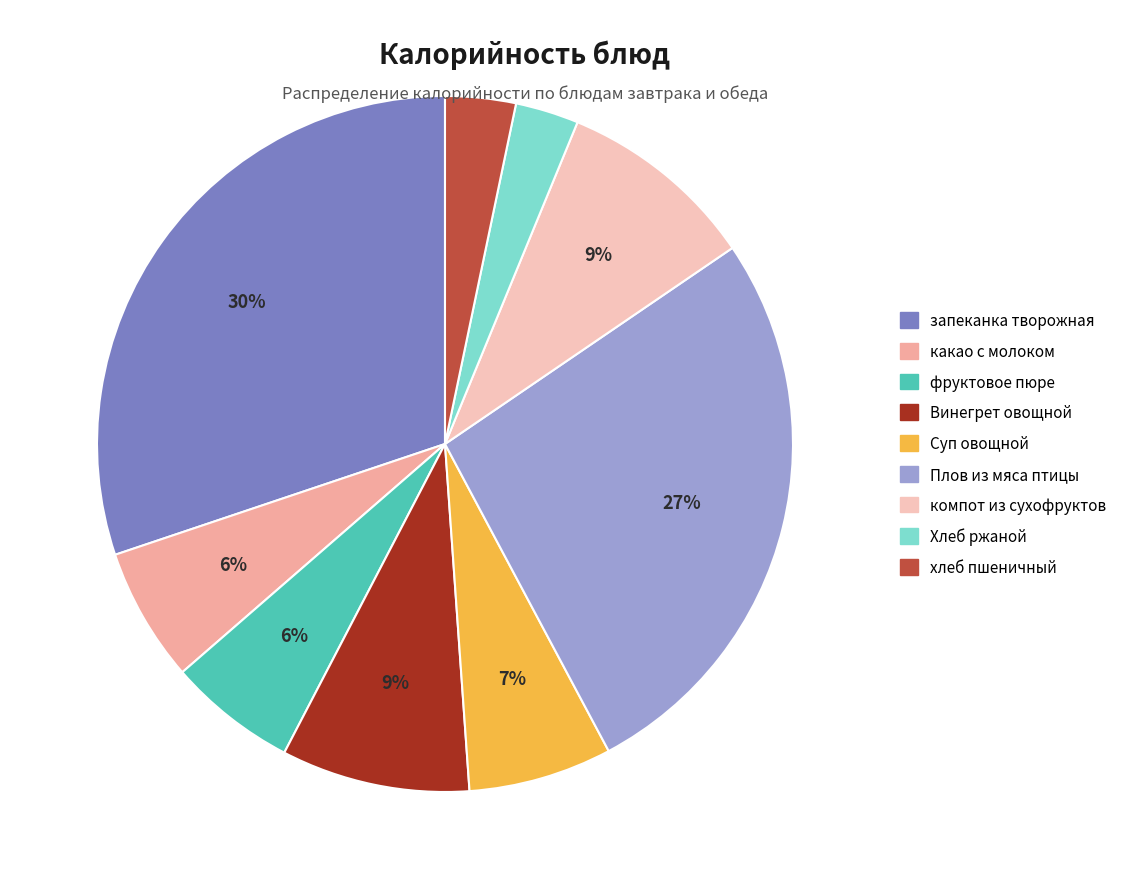

How many slices are in this pie chart?

9